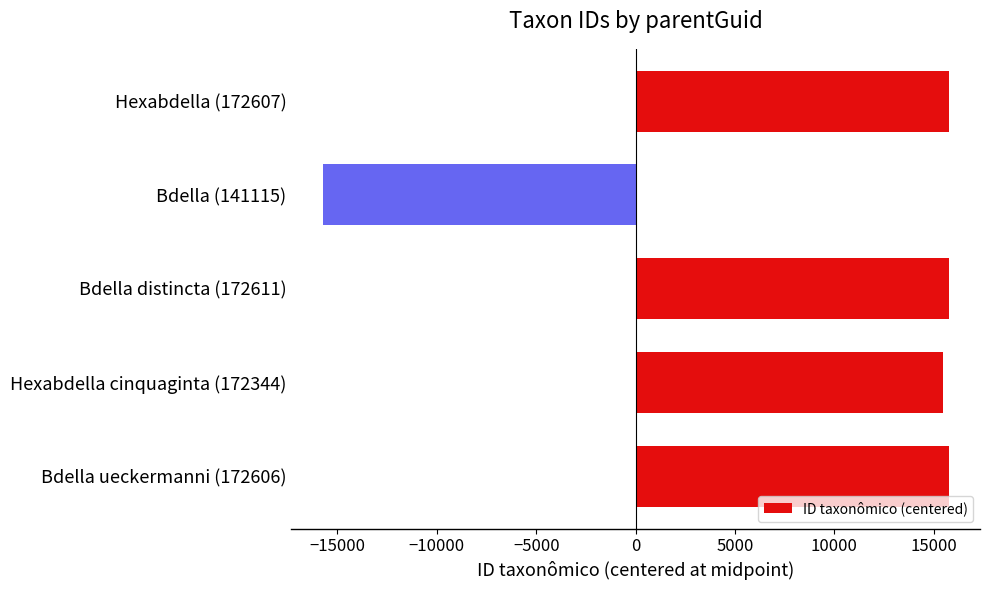

Where is the data nearest to the value 0?

Hexabdella cinquaginta (172344)